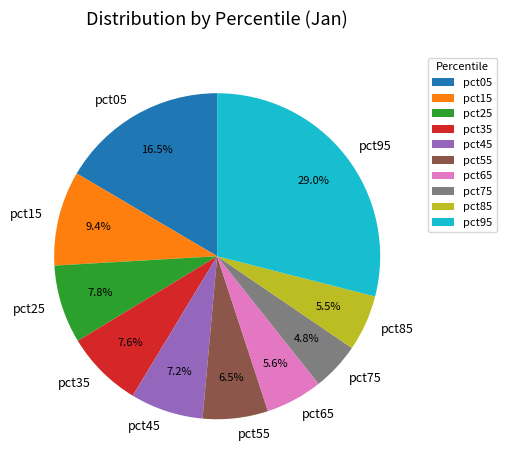

How much of the chart is everything except pct35?

92.4%